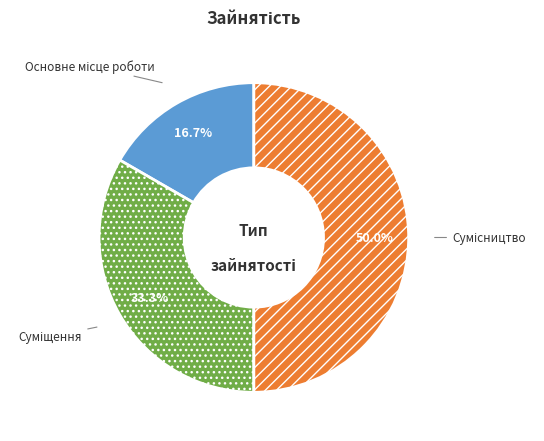

The Суміщення slice represents 33% of the pie. True or false?

True